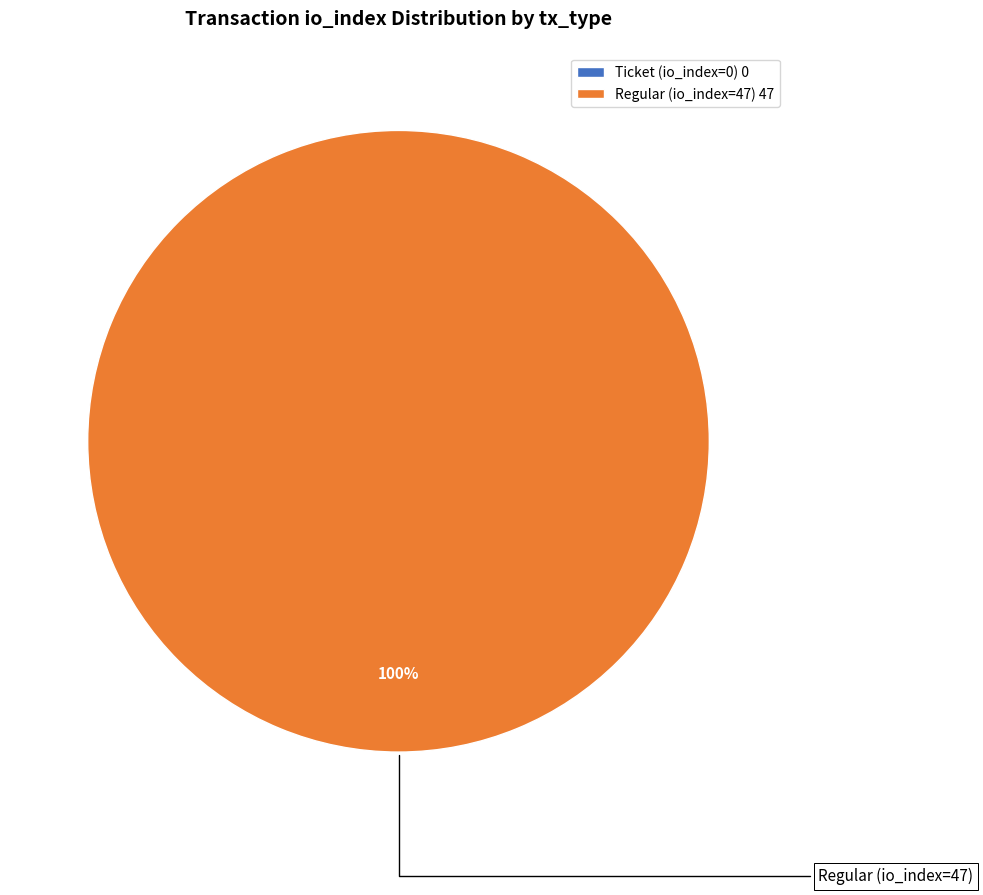

To the nearest percent, what is the difference between the Regular (io_index=47) and Ticket (io_index=0) slice percentages?

100%